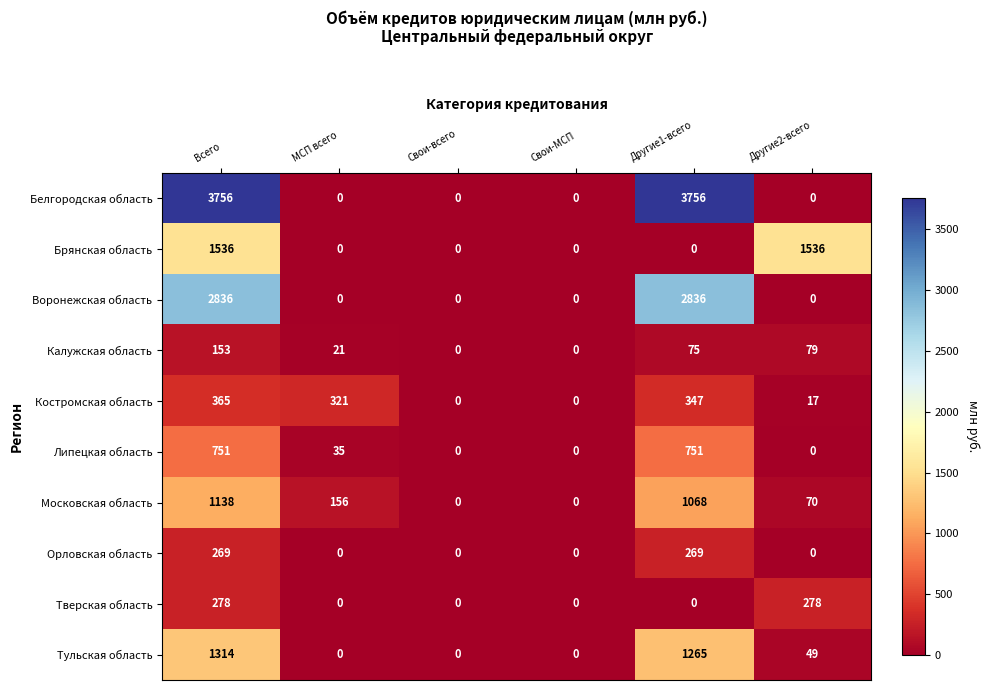

Is it true that Тверская область equals 476 at Другие2-всего?

False